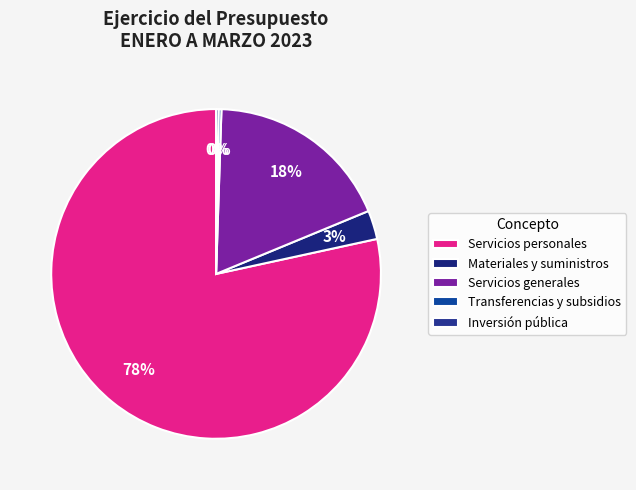

How much of the chart is everything except Materiales y suministros?

97.2%